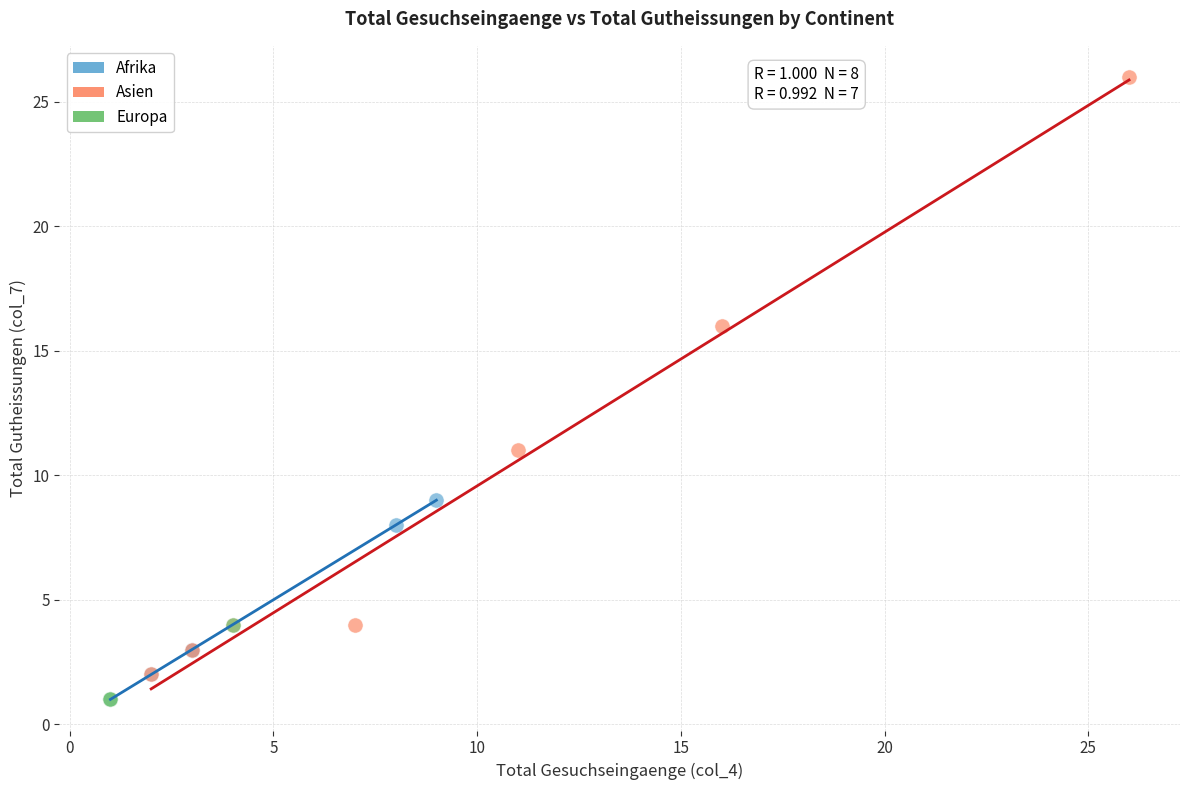

Which series contains the highest Y value?

Asien